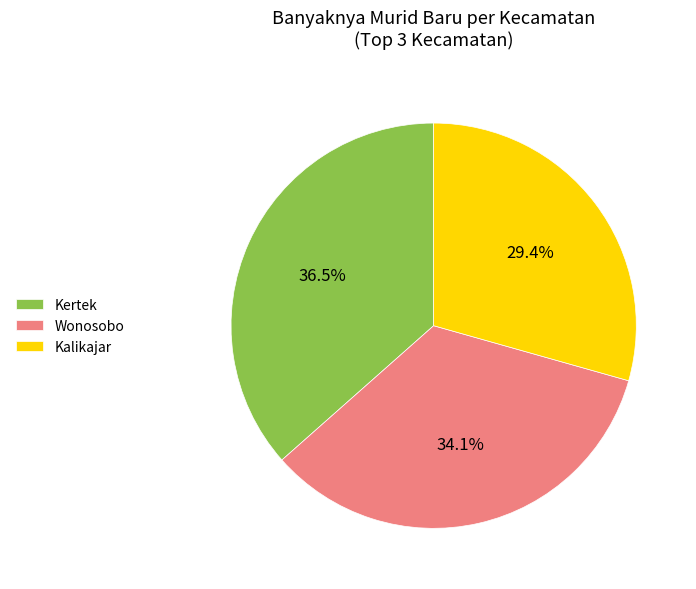

How many segments does this pie chart have?

3